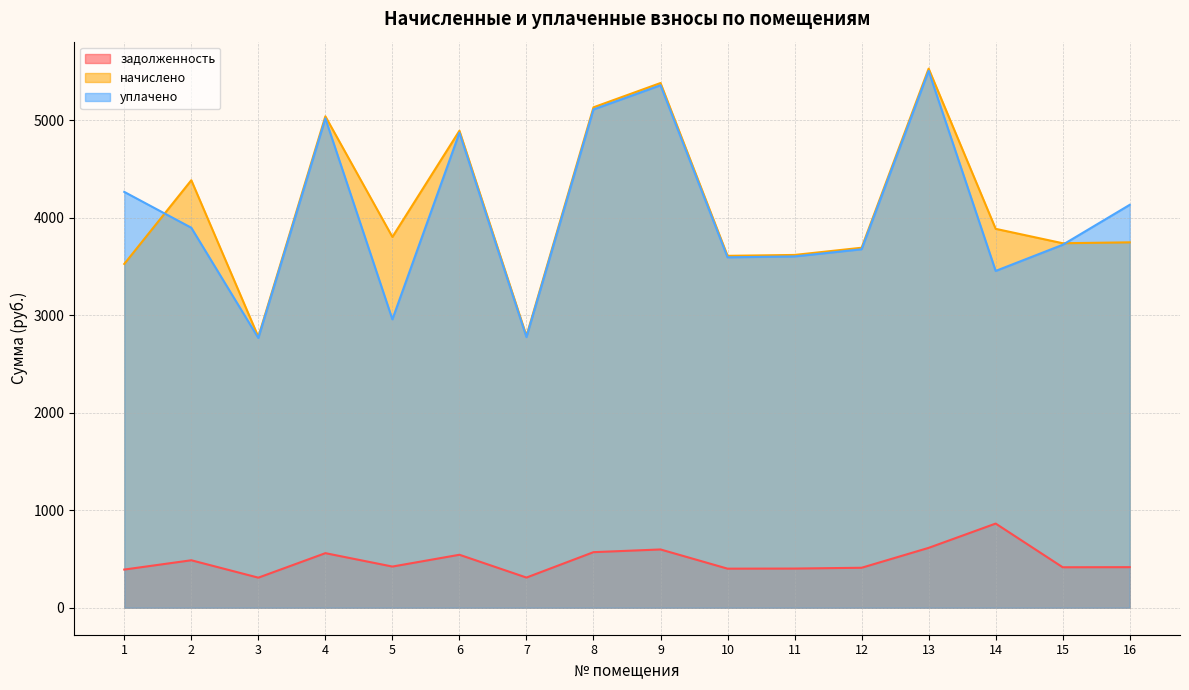

What is the maximum value for уплачено?

5507.8